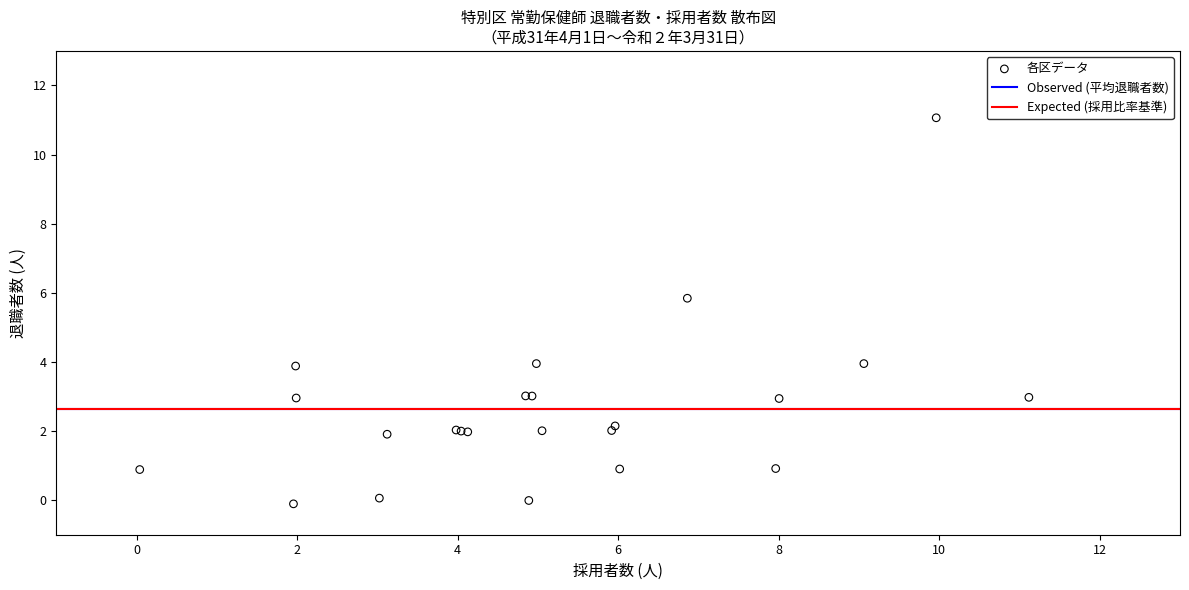

What Y value in the scatter plot is closest to 5?

5.8